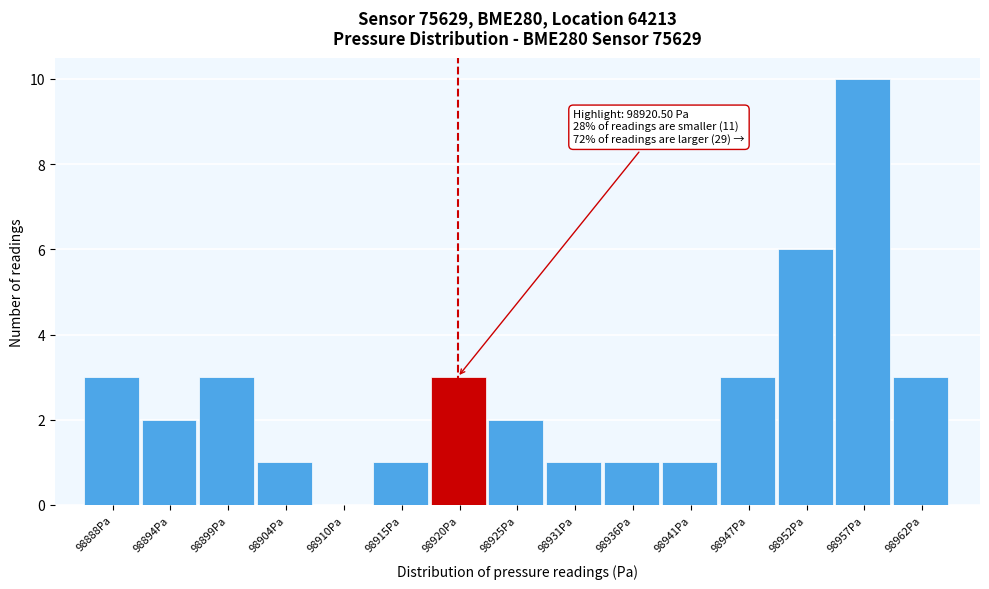

Reading left to right, list all the values displayed in this chart.

98888Pa=3	98894Pa=2	98899Pa=3	98904Pa=1	98910Pa=0	98915Pa=1	98920Pa=3	98925Pa=2	98931Pa=1	98936Pa=1	98941Pa=1	98947Pa=3	98952Pa=6	98957Pa=10	98962Pa=3